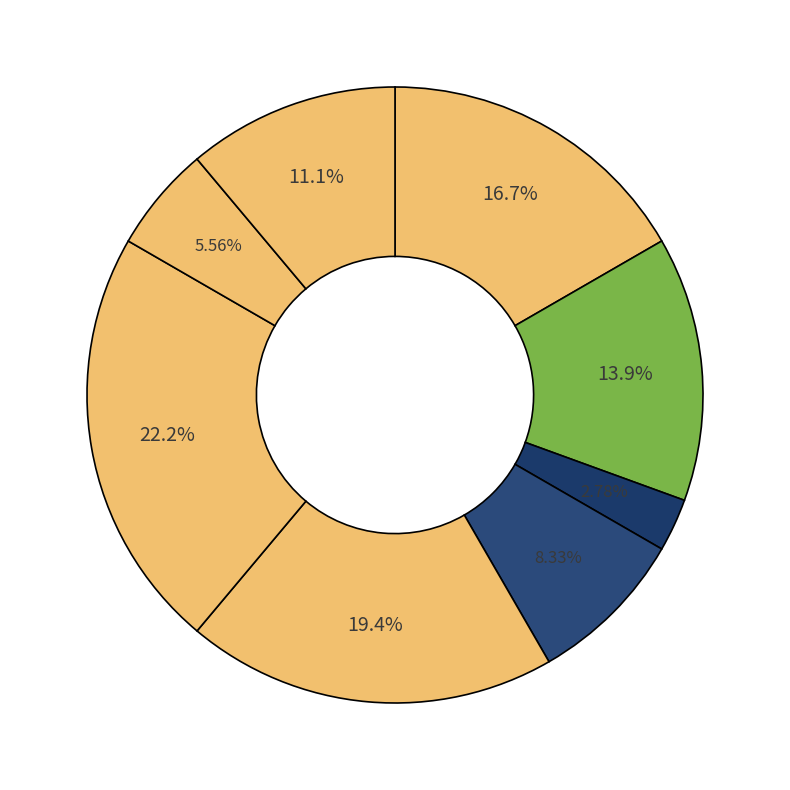

To the nearest percent, what is the difference between the largest and smallest slice percentages?

19%